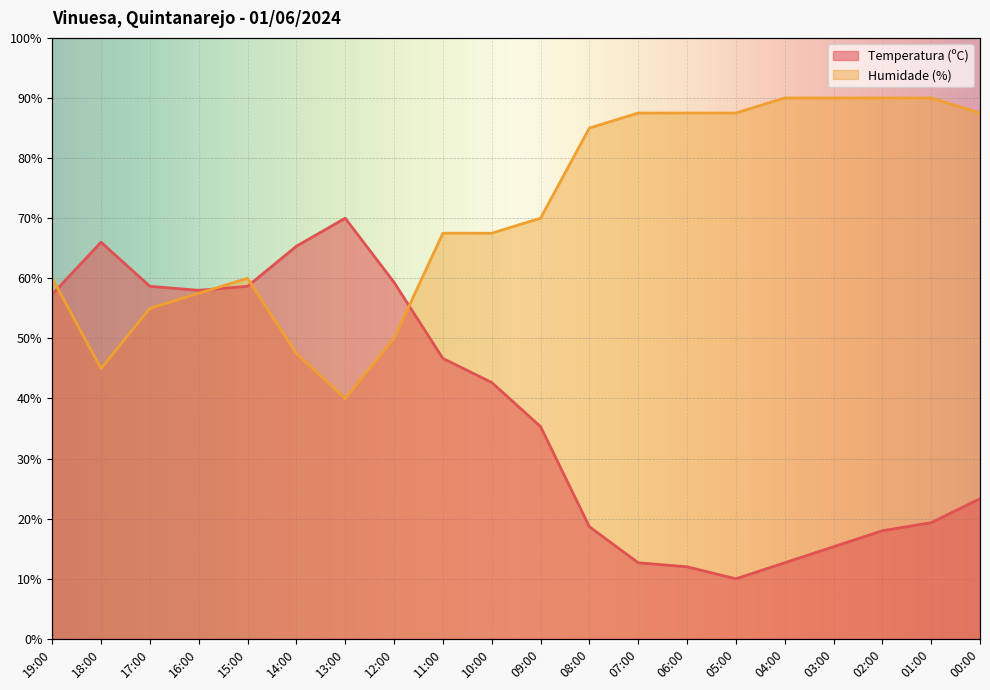

Reading right to left, transcribe all the data shown in this chart.

Temperatura (ºC): 00:00=23.3	01:00=19.3	02:00=18.0	03:00=15.3	04:00=12.7	05:00=10.0	06:00=12.0	07:00=12.7	08:00=18.7	09:00=35.3	10:00=42.7	11:00=46.7	12:00=59.3	13:00=70.0	14:00=65.3	15:00=58.7	16:00=58.0	17:00=58.7	18:00=66.0	19:00=57.3
Humidade (%): 00:00=87.5	01:00=90.0	02:00=90.0	03:00=90.0	04:00=90.0	05:00=87.5	06:00=87.5	07:00=87.5	08:00=85.0	09:00=70.0	10:00=67.5	11:00=67.5	12:00=50.0	13:00=40.0	14:00=47.5	15:00=60.0	16:00=57.5	17:00=55.0	18:00=45.0	19:00=60.0